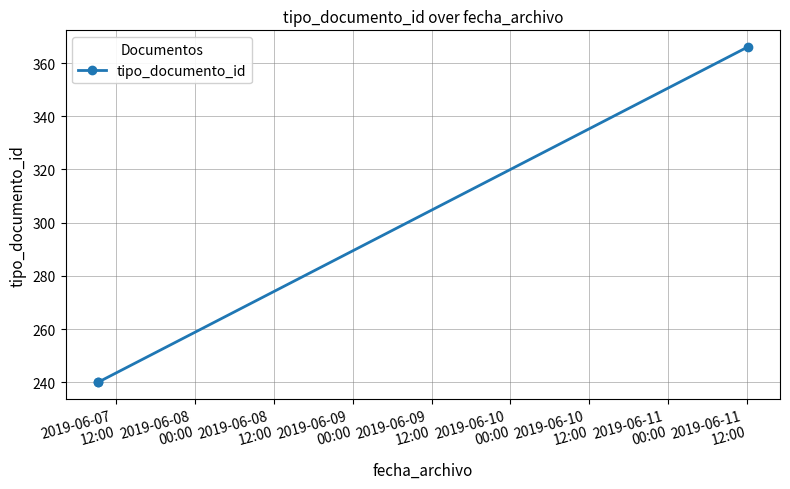

What is the sum of all values?

846